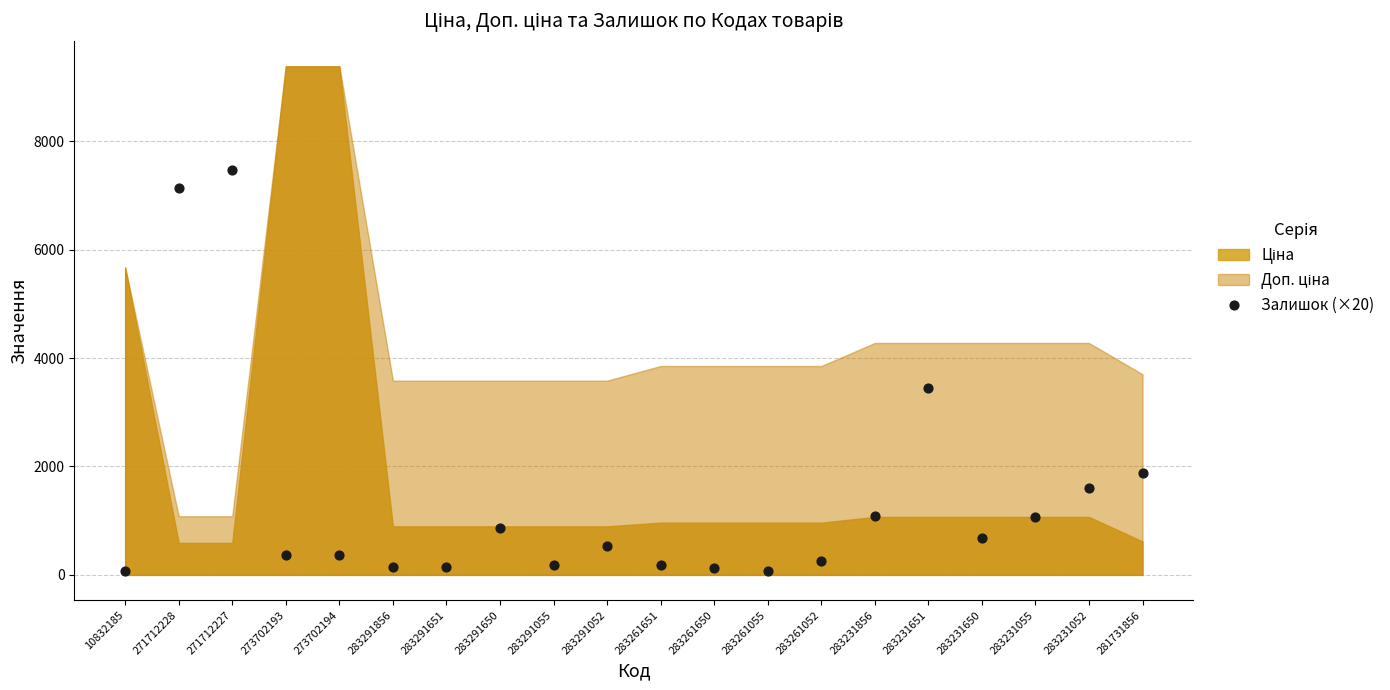

What Y value in the scatter plot is closest to 3780?

3440